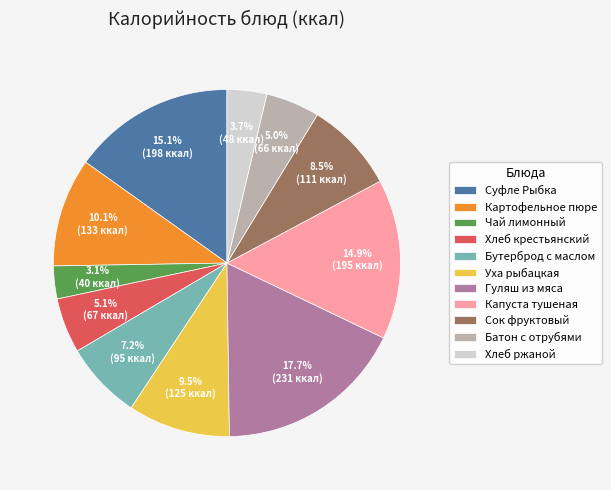

What portion of the pie excludes Картофельное пюре?

89.9%